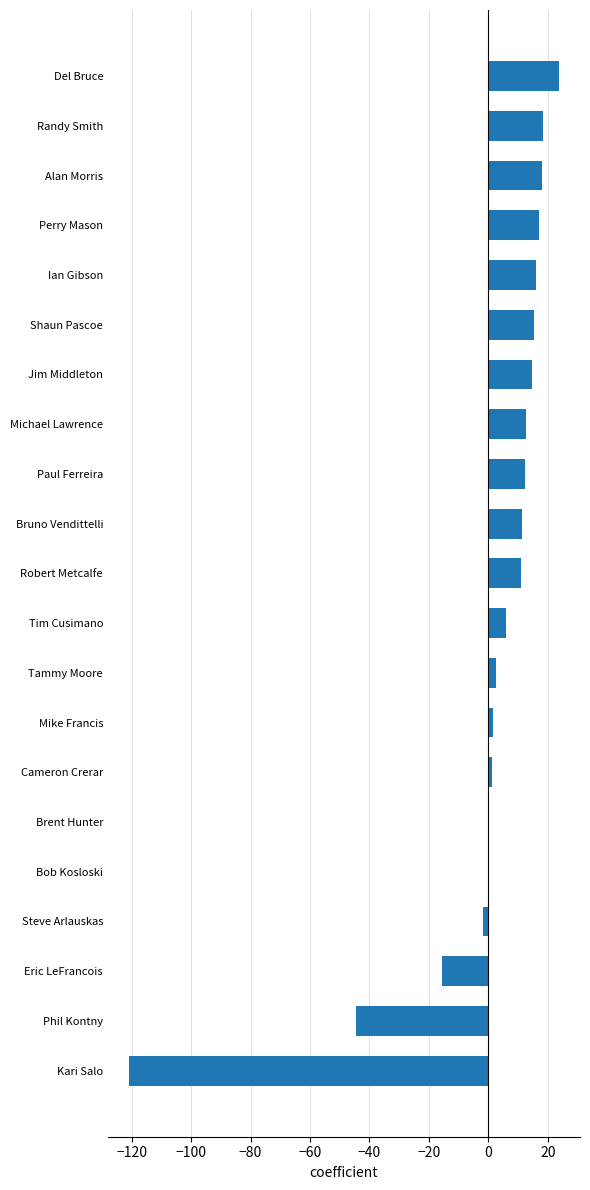

What is the change in value from Robert Metcalfe to Perry Mason?

+6.1